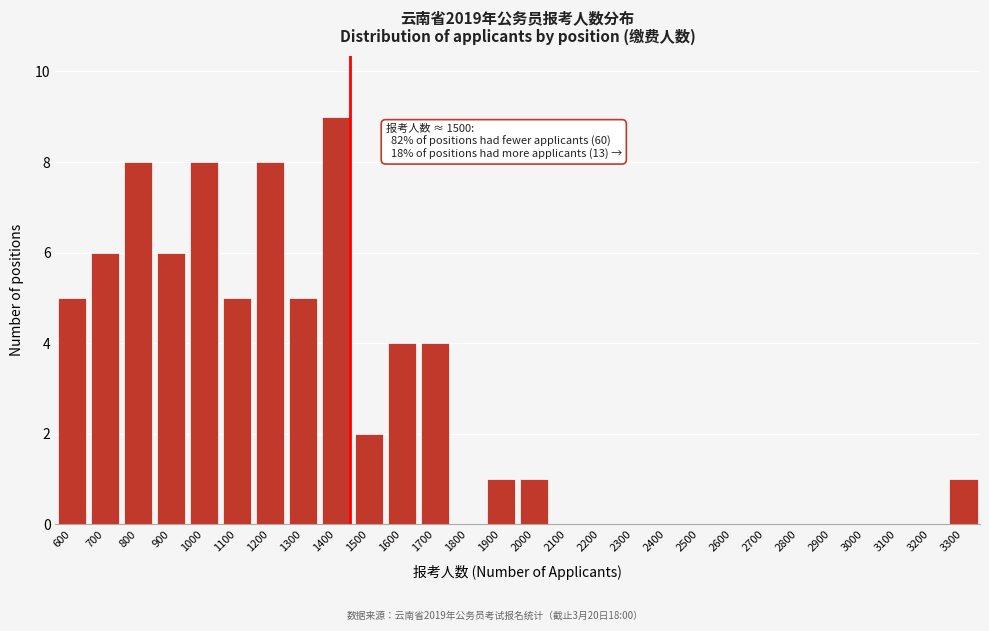

Reading left to right, list all the values displayed in this chart.

600=5	700=6	800=8	900=6	1000=8	1100=5	1200=8	1300=5	1400=9	1500=2	1600=4	1700=4	1800=0	1900=1	2000=1	2100=0	2200=0	2300=0	2400=0	2500=0	2600=0	2700=0	2800=0	2900=0	3000=0	3100=0	3200=0	3300=1